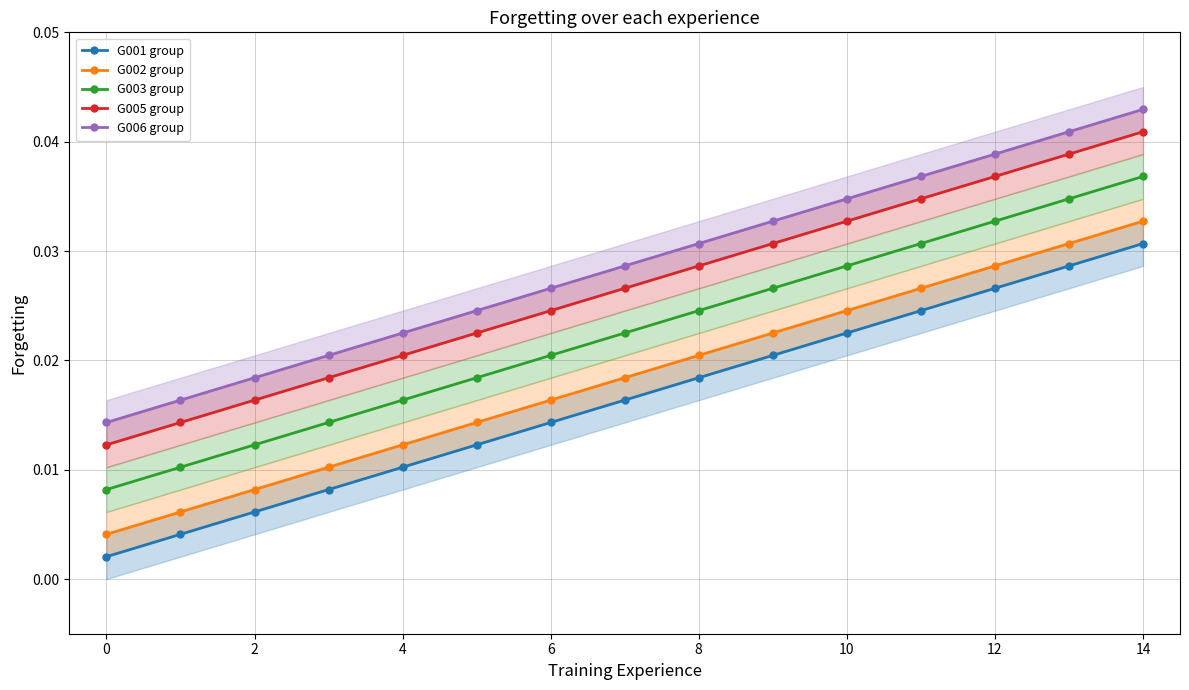

What are all the series names shown in the legend?

G001 group, G002 group, G003 group, G005 group, G006 group